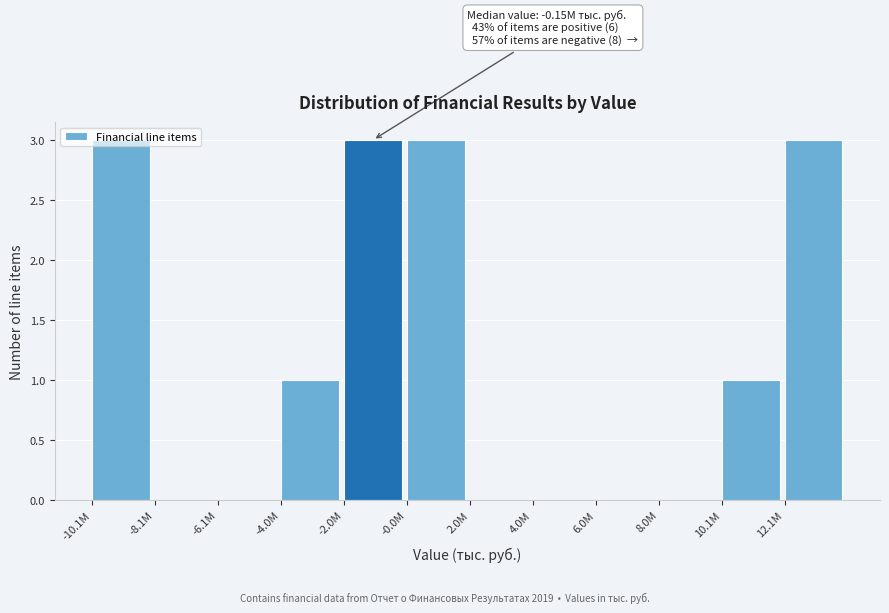

The value at -2.0M is 1. True or false?

False